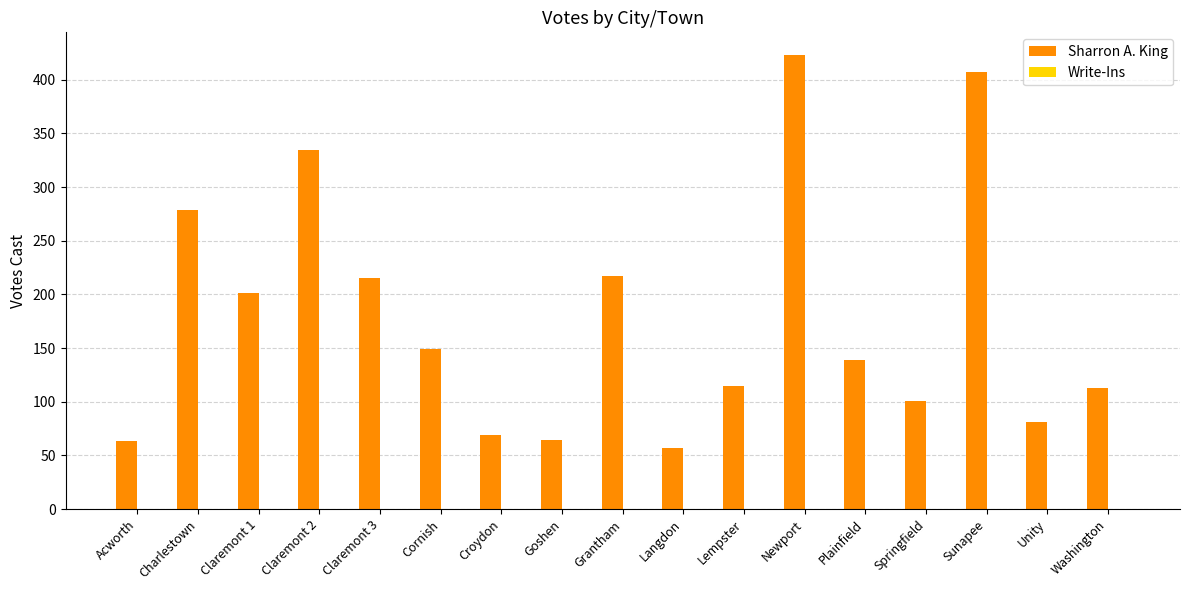

At which category does the chart reach its peak across all series?

Newport